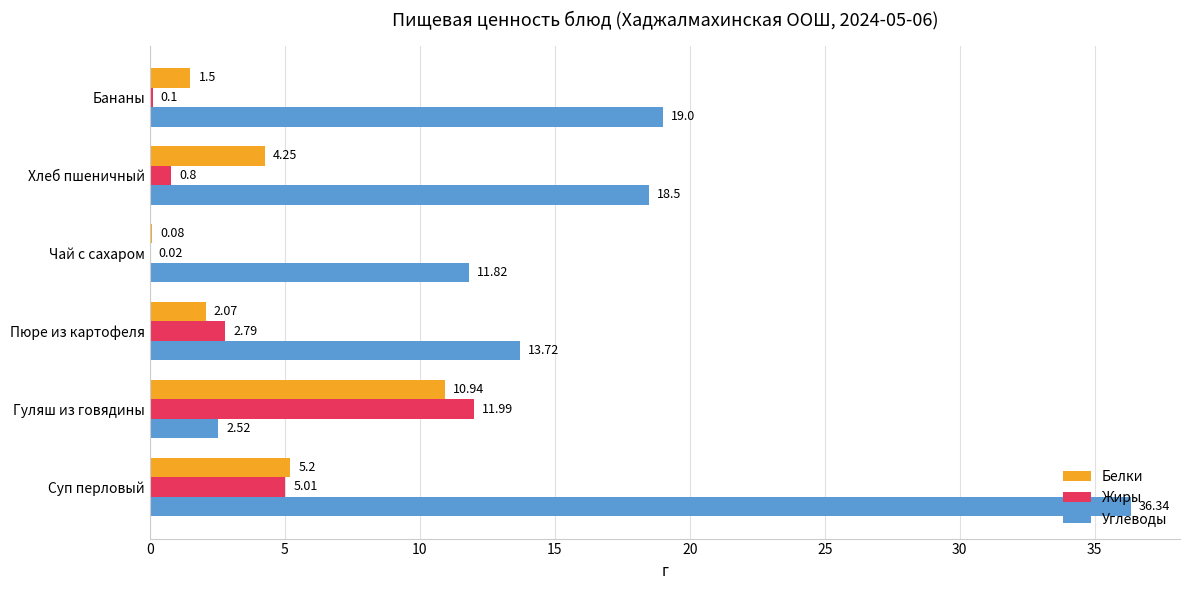

What is the sum of the Жиры values at Чай с сахаром and Пюре из картофеля?

2.8